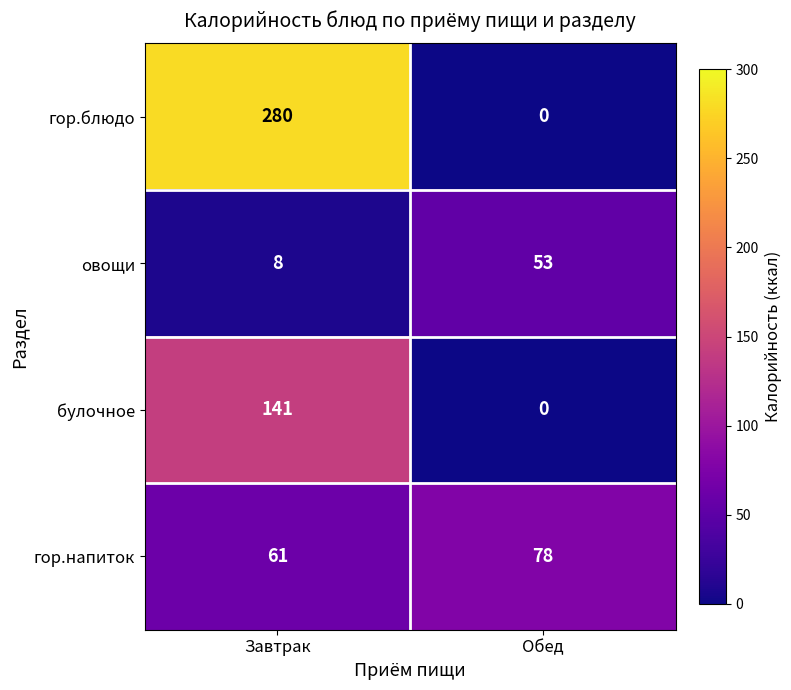

Rank the series at Завтрак from highest to lowest value.

гор.блюдо, булочное, гор.напиток, овощи